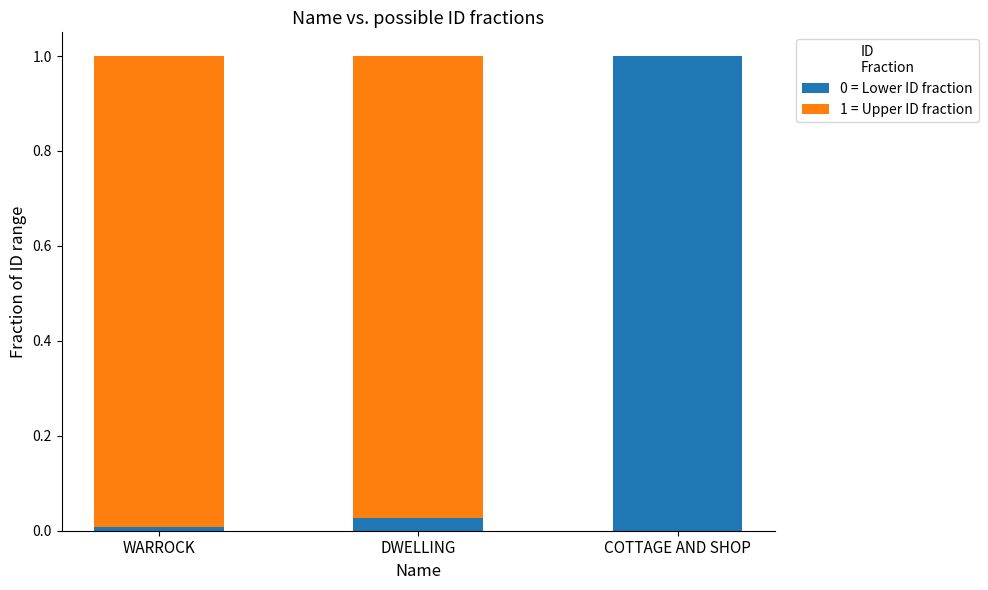

True or false: 0 = Lower ID fraction has a value of 1.0 at COTTAGE AND SHOP.

True